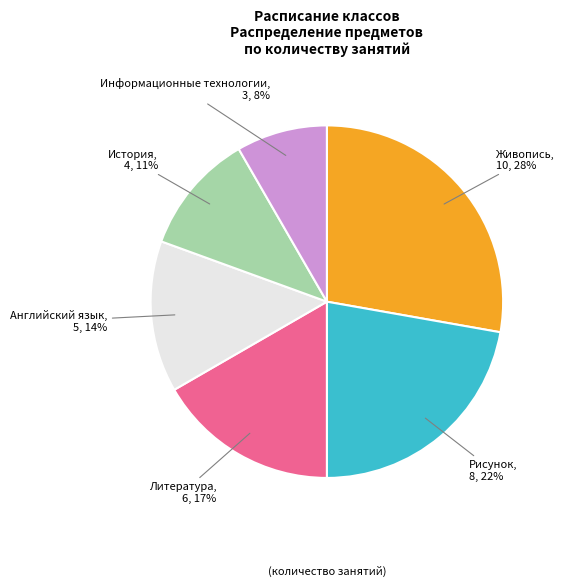

True or false: Английский язык accounts for 28% of the total.

False